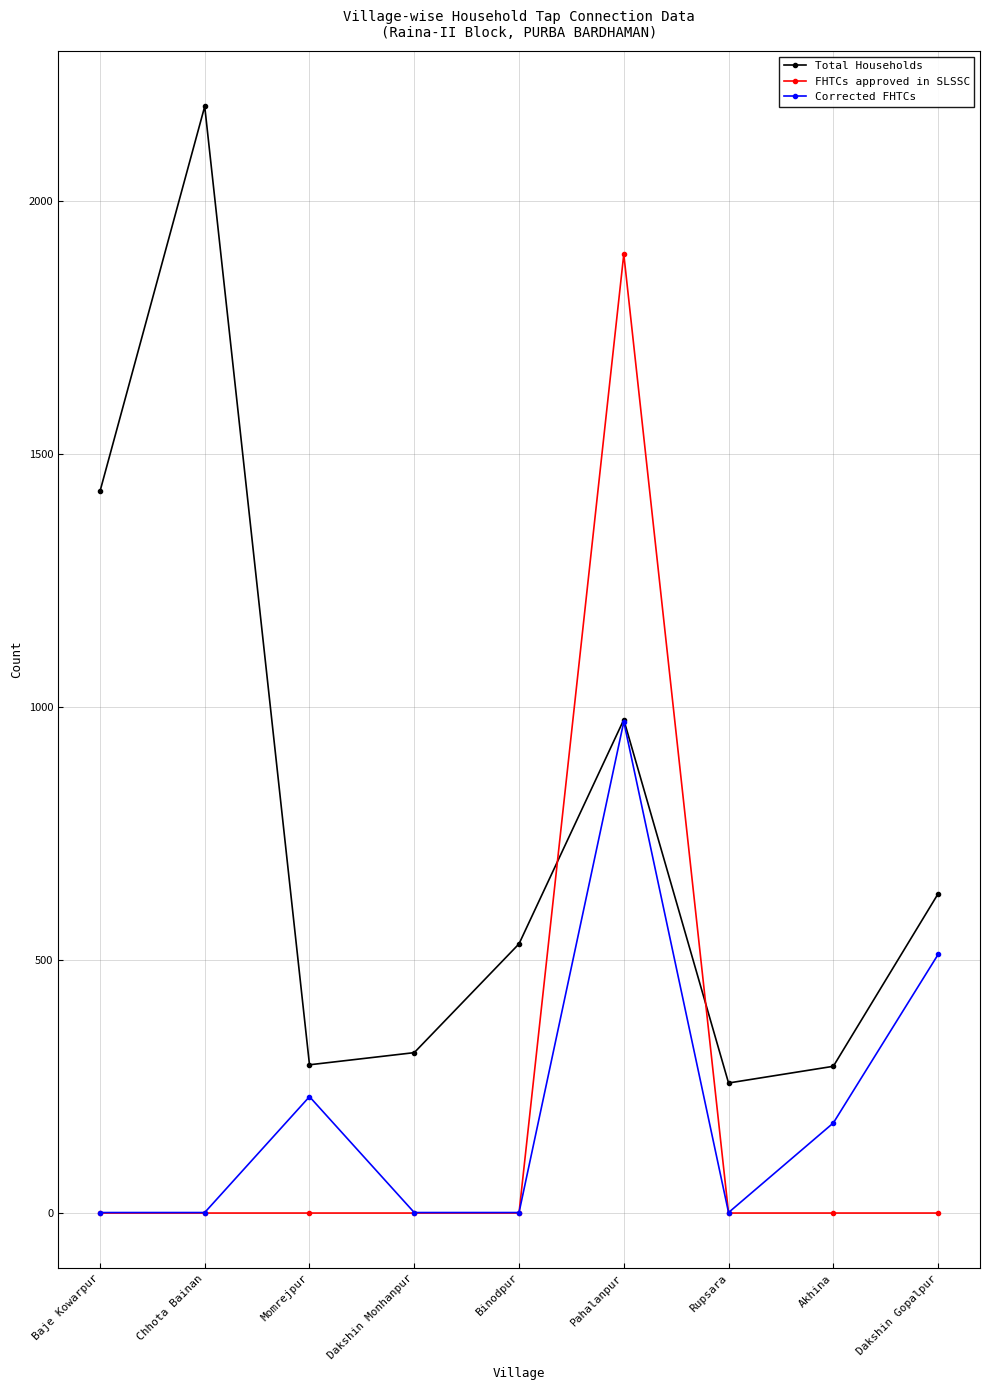

What are all the series names shown in the legend?

Total Households, FHTCs approved in SLSSC, Corrected FHTCs